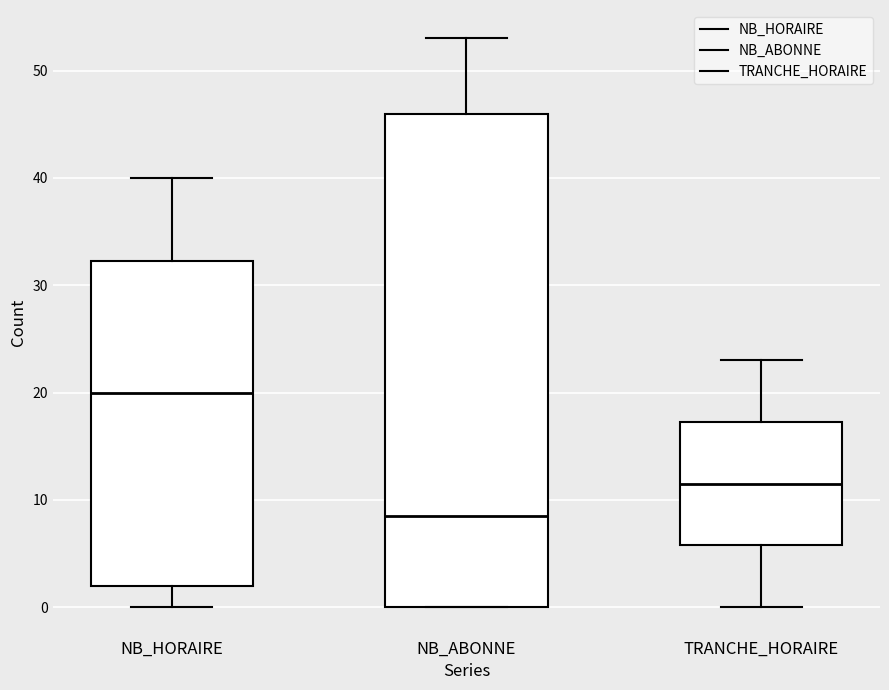

Reading left to right, read every box against the y-axis: the position of its median line, the range the box covers, and the ends of its whiskers. The values are not printed on the chart, so give them approximately, as read against the axis.

NB_HORAIRE: median 20, box 2 to 32, whiskers 0 to 40
NB_ABONNE: median 9, box 0 to 46, whiskers 0 to 53
TRANCHE_HORAIRE: median 12, box 6 to 17, whiskers 0 to 23